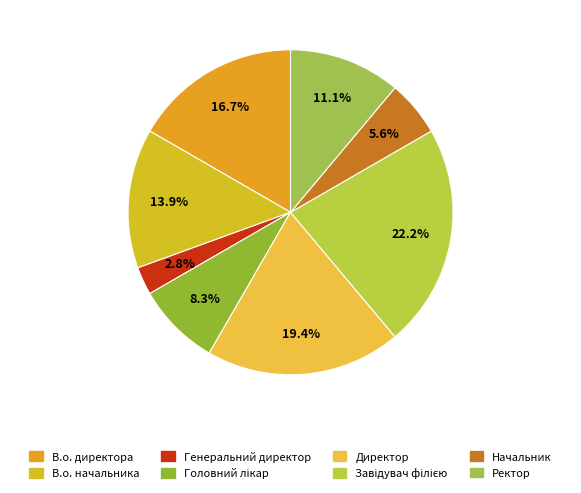

Which slice is the smallest?

Генеральний директор